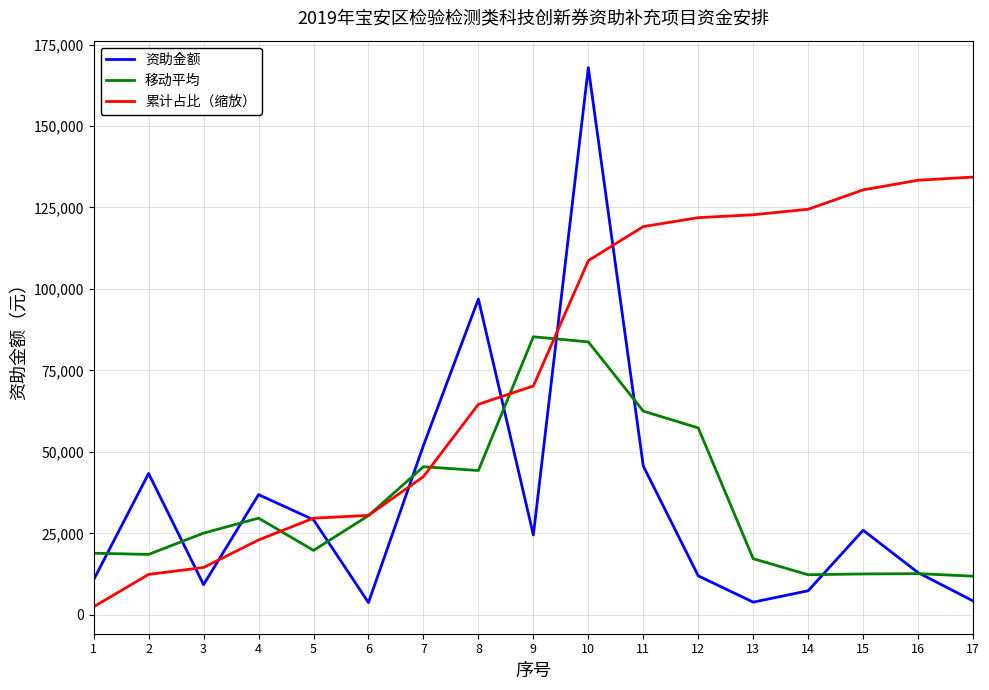

How many times do 资助金额 and 移动平均 cross each other?

10